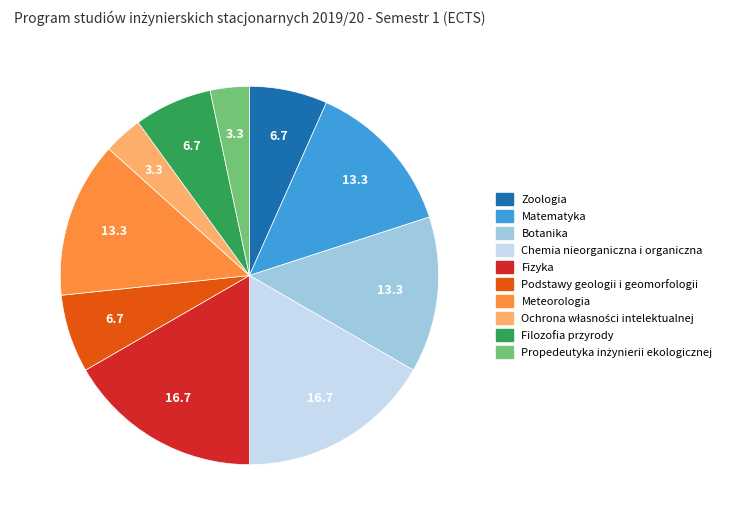

The Chemia nieorganiczna i organiczna slice represents 22% of the pie. True or false?

False